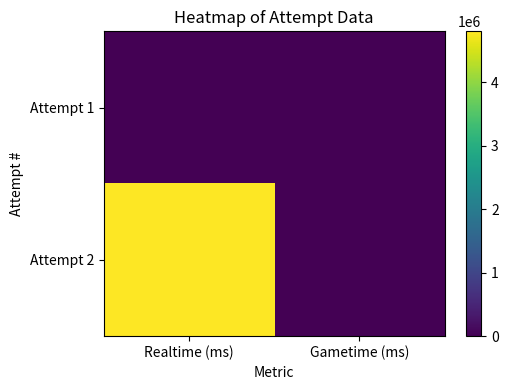

Which series has the widest spread of values?

Attempt 2